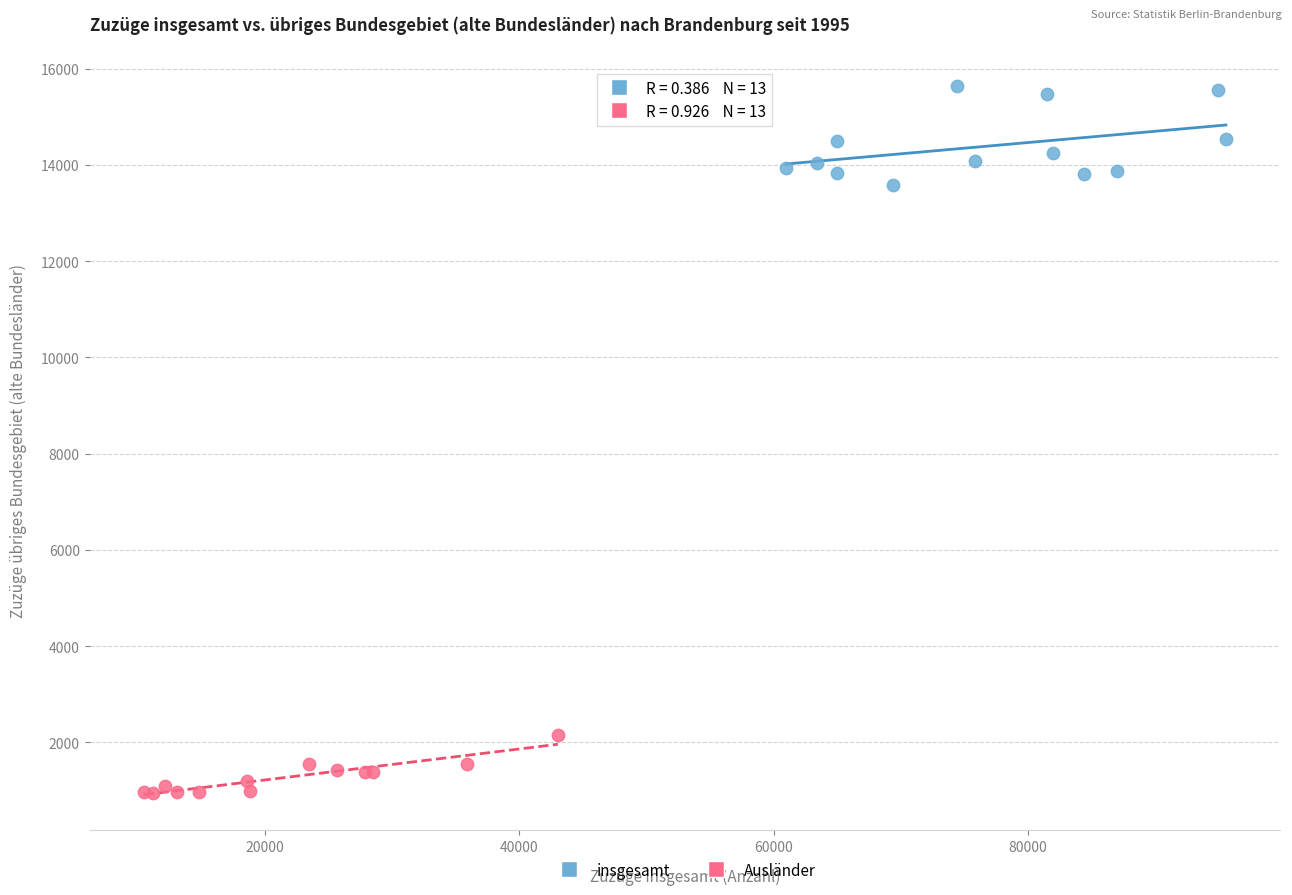

Which series reaches the minimum Y coordinate?

Ausländer